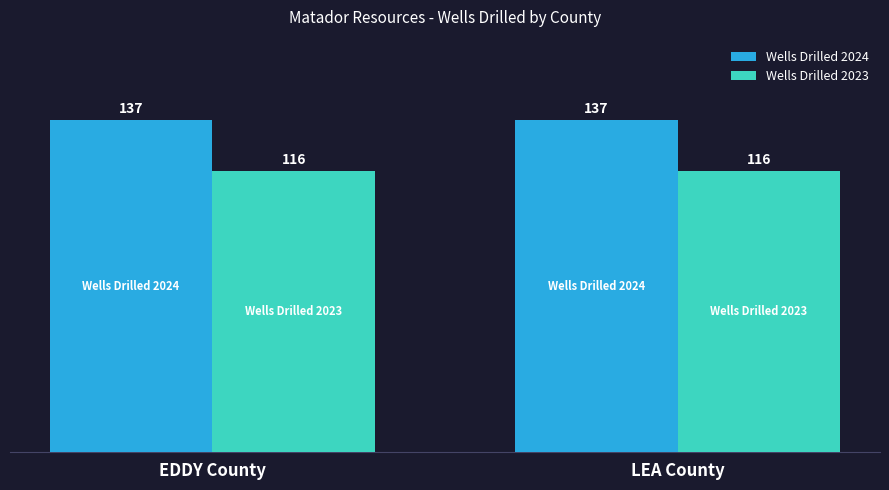

What is the maximum value for Wells Drilled 2023?

116